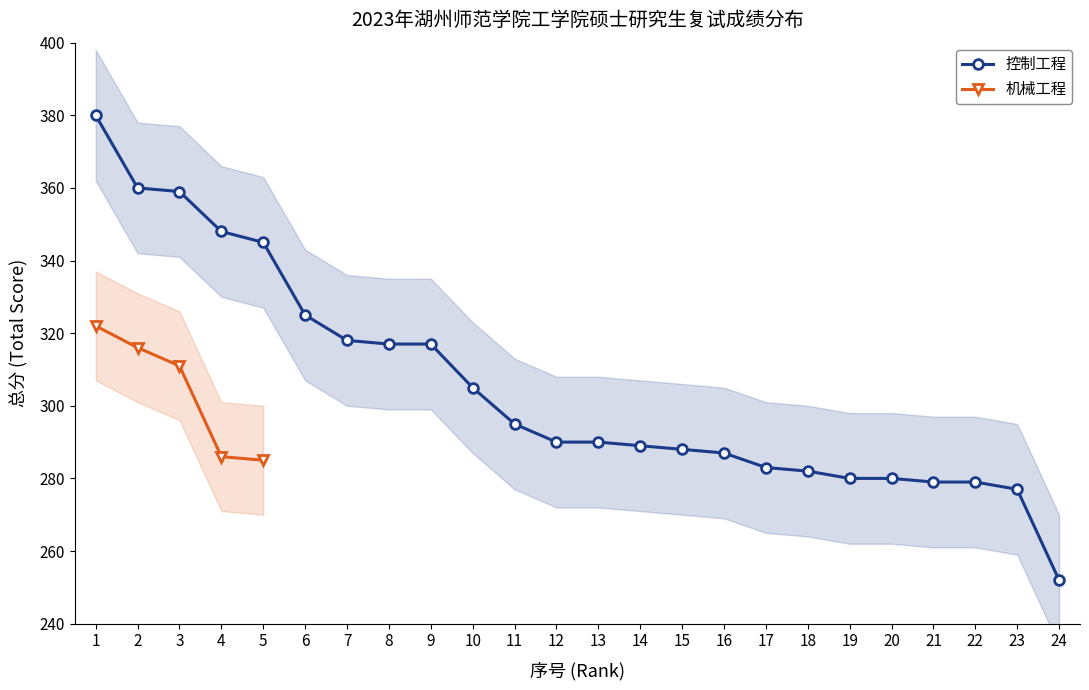

What is the sum of the values at 2 and 21?

639